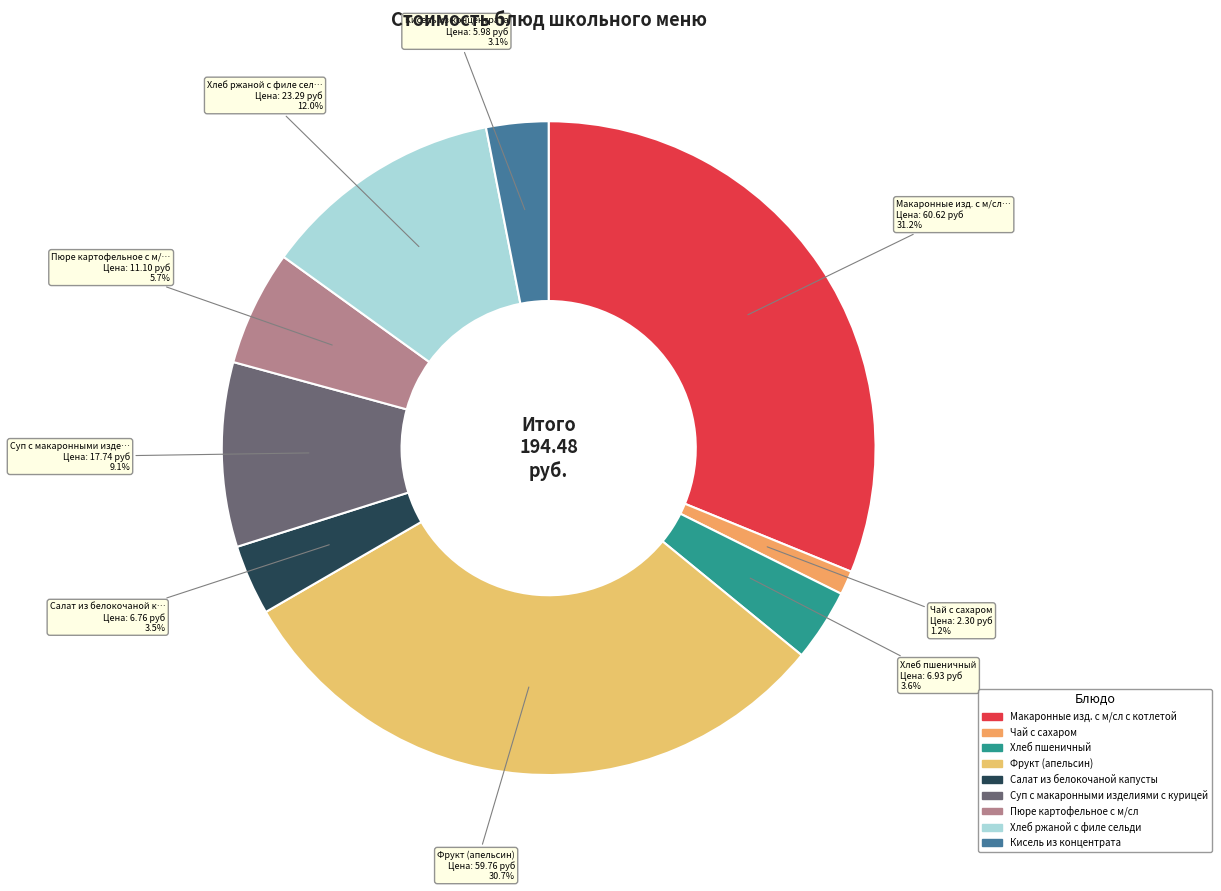

Count the number of slices in the pie.

9